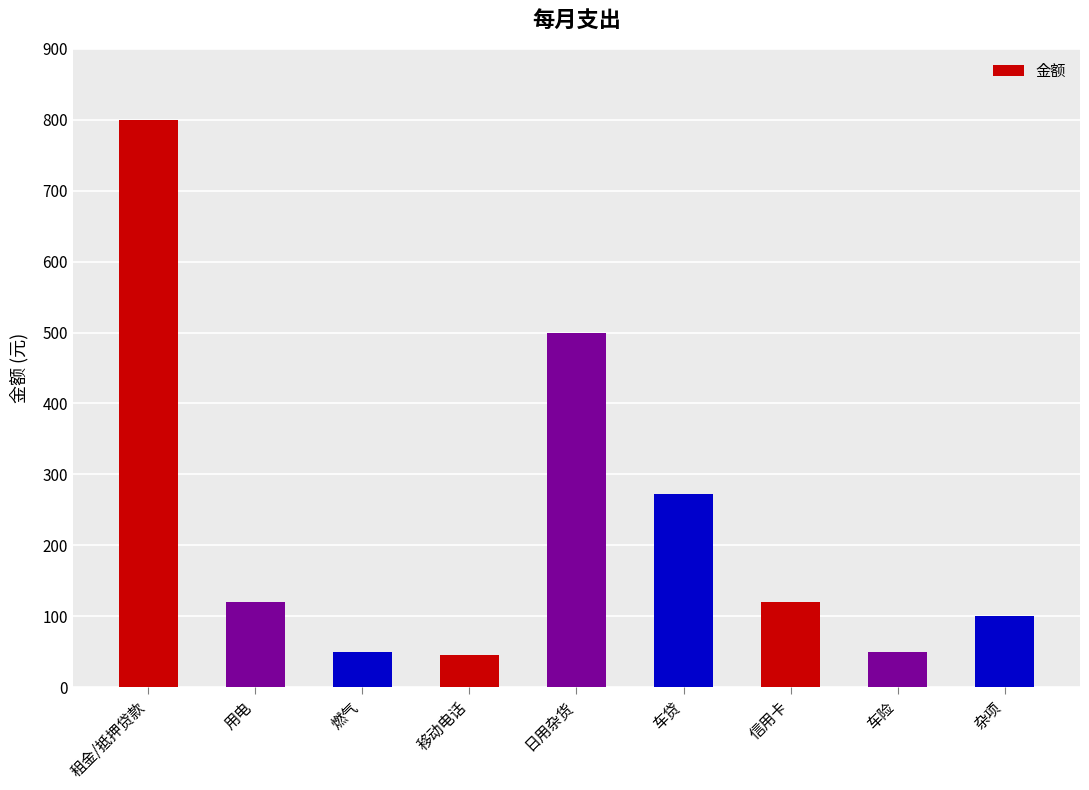

Which label corresponds to the largest value in the chart?

租金/抵押贷款